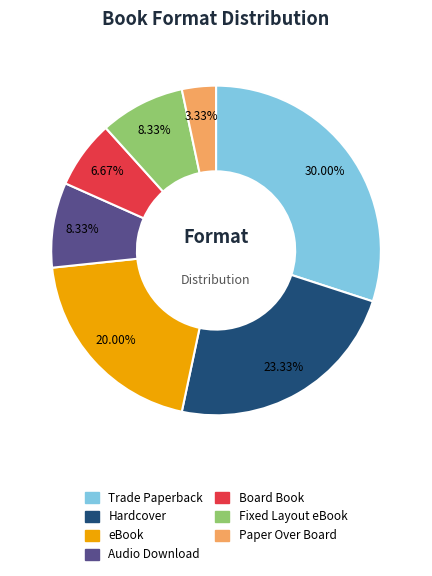

Does any single category account for the majority?

No